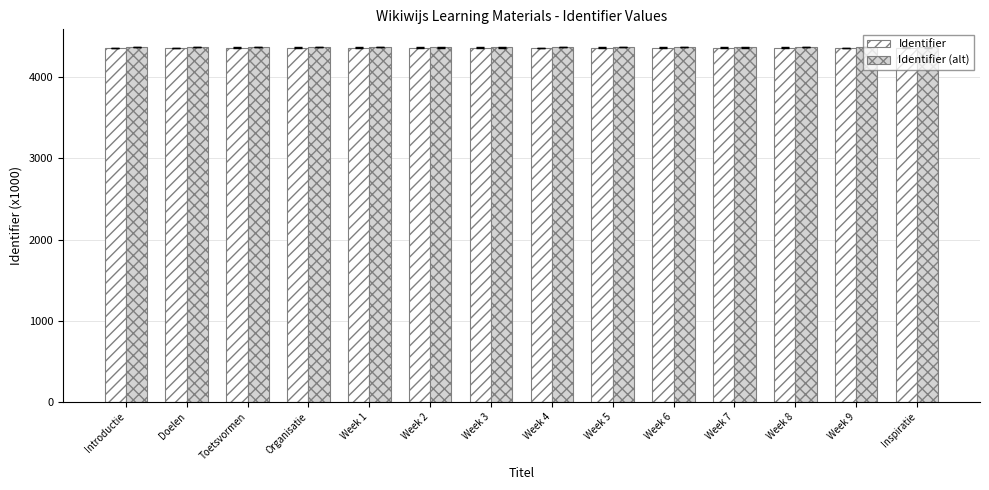

The value of Identifier (alt) at Week 9 is 5721.8. True or false?

False